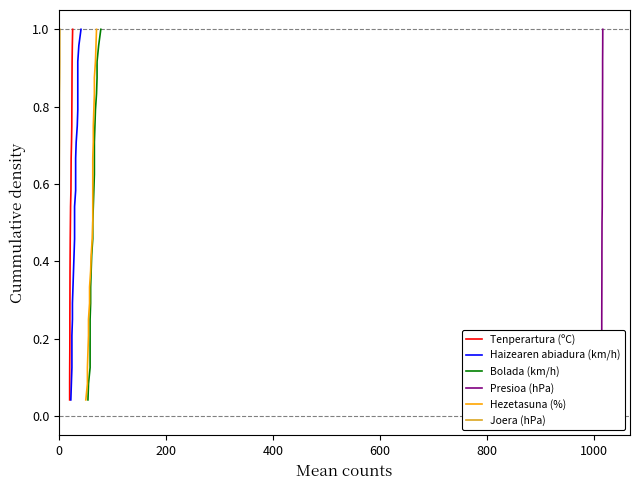

What is the sum of all Hezetasuna (%) values?

12.5